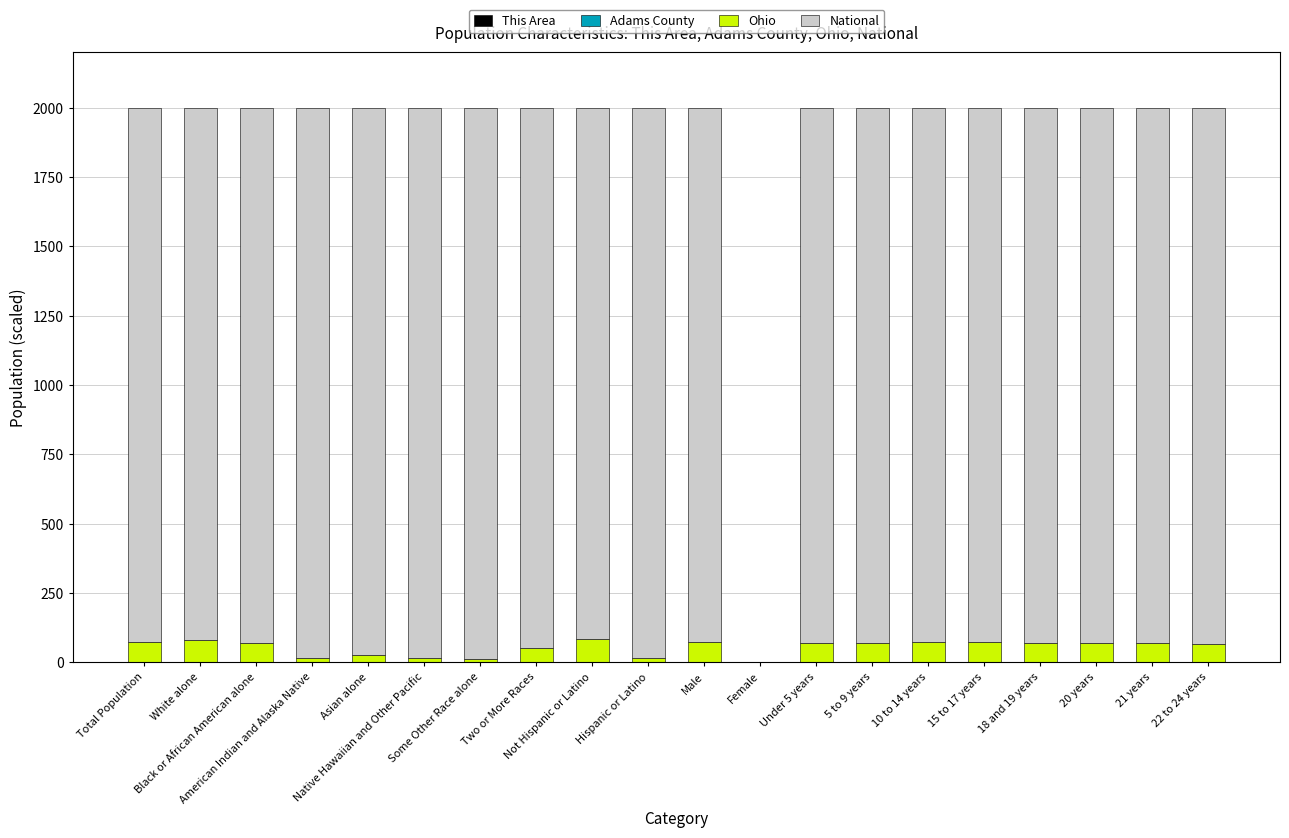

Are the bars horizontal?

No